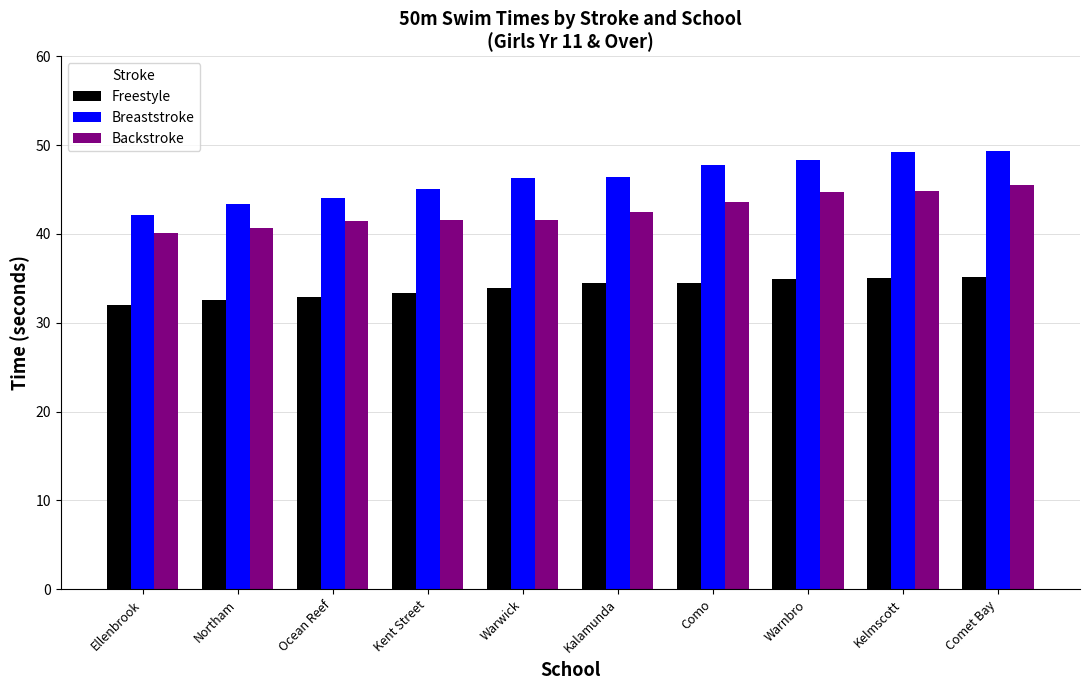

What is the spread (max minus min) of values at Warnbro?

13.3